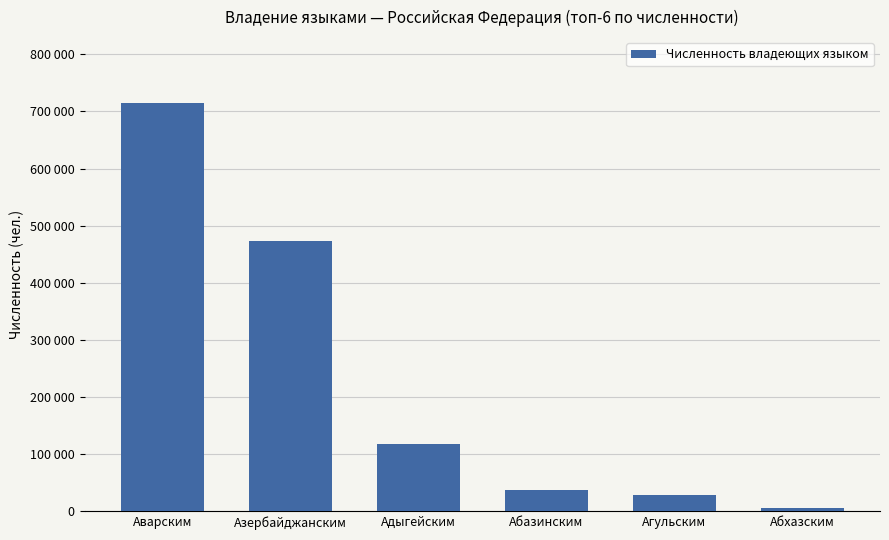

Does the chart contain any negative values?

No